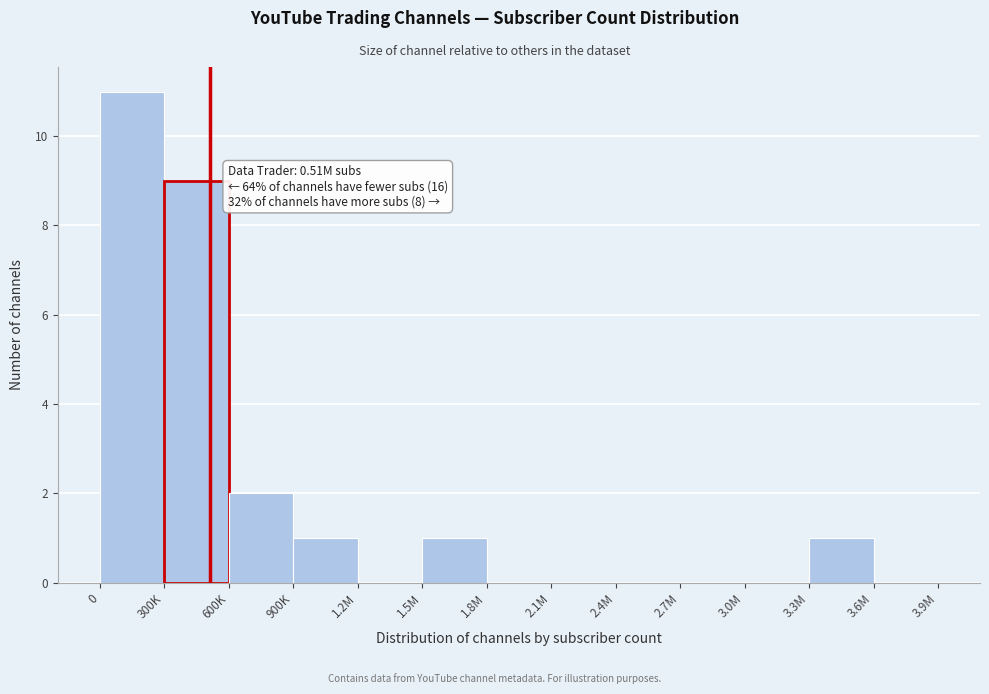

Reading right to left, what are all the values shown in this chart?

3.6M=0	3.3M=1	3.0M=0	2.7M=0	2.4M=0	2.1M=0	1.8M=0	1.5M=1	1.2M=0	900K=1	600K=2	300K=9	0=11